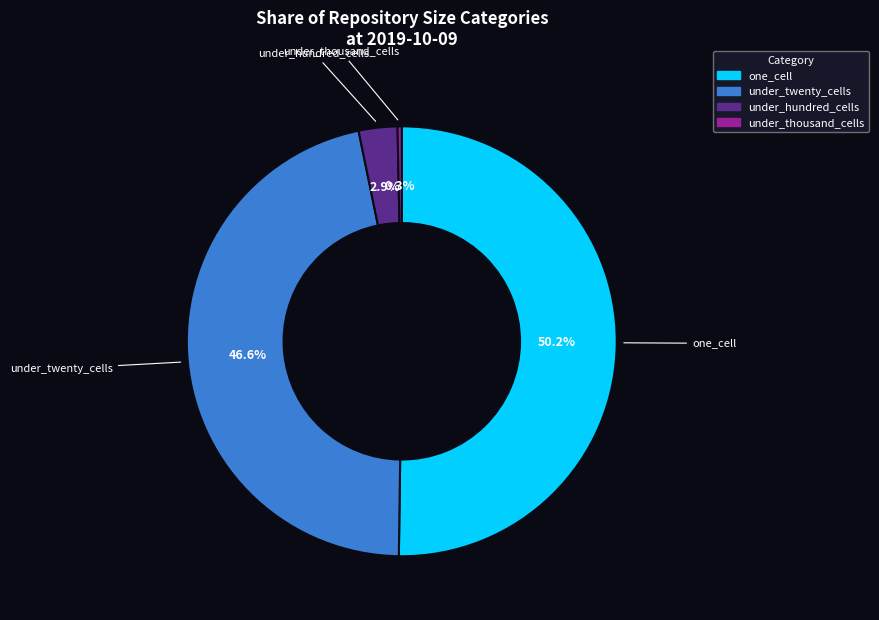

How many slices are in this pie chart?

4